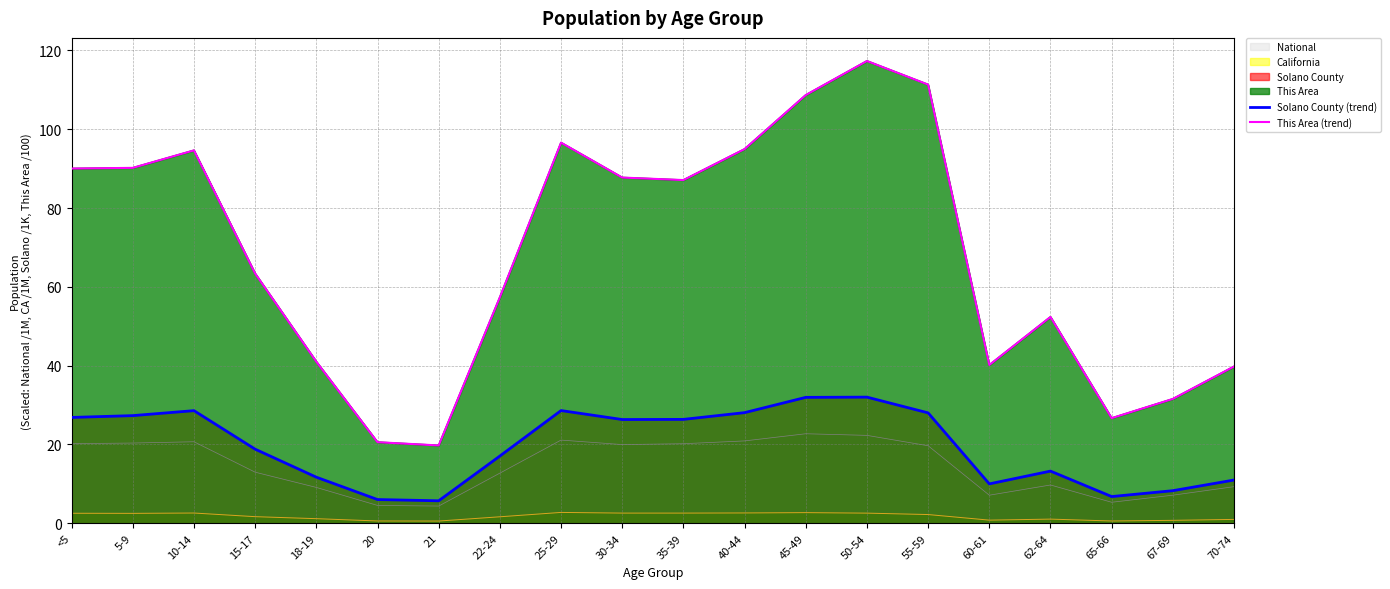

What is the sum of the Solano County (trend) values at 25-29 and 5-9?

55.9